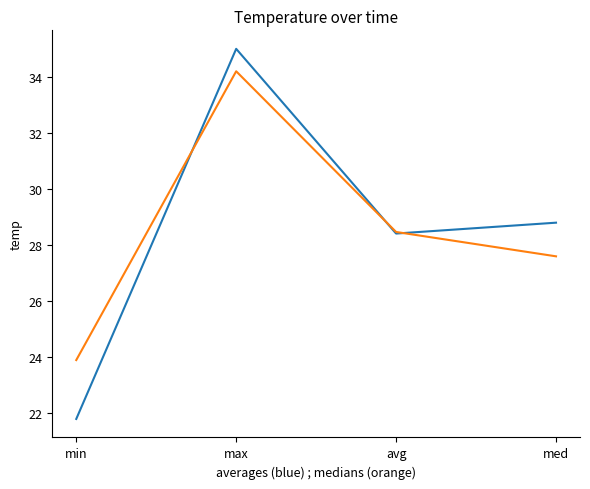

How many lines are shown in the chart?

2